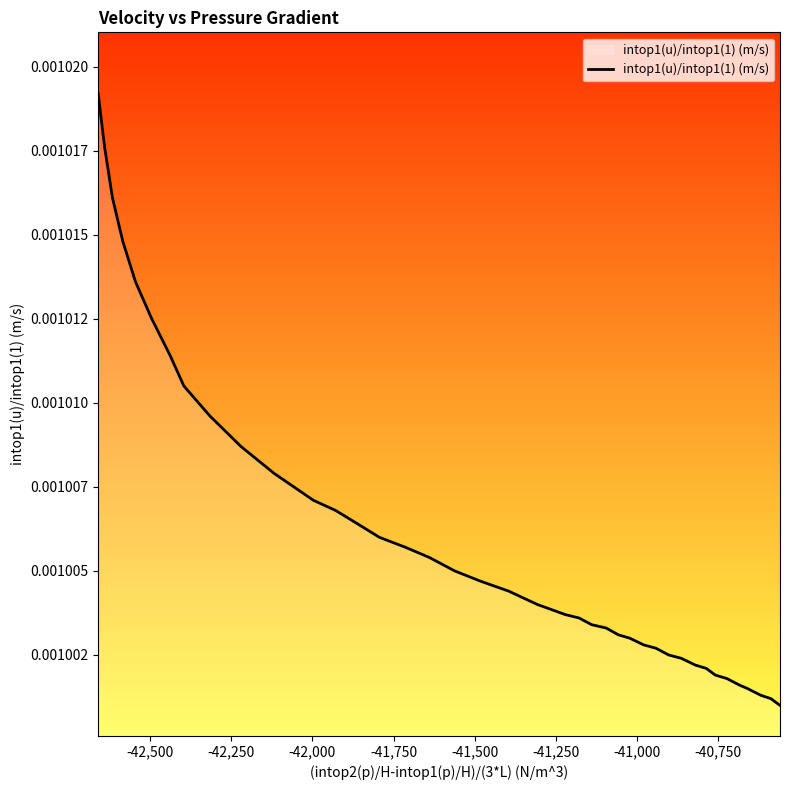

Is this an area chart (filled region under the line)?

No